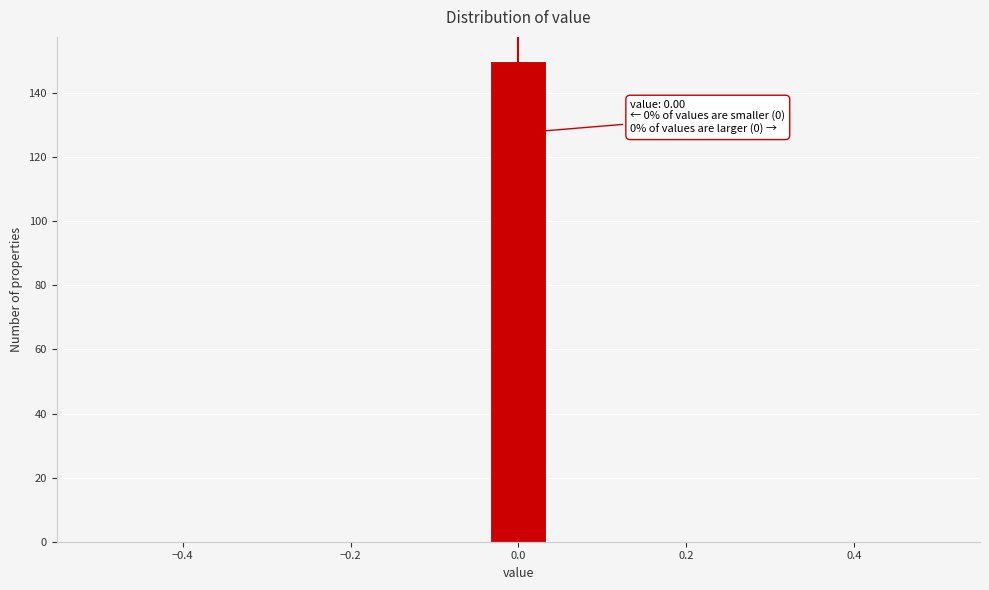

Around what value on the x-axis is the tallest bar? Give the approximate position of its centre, as read against the axis.

0.00